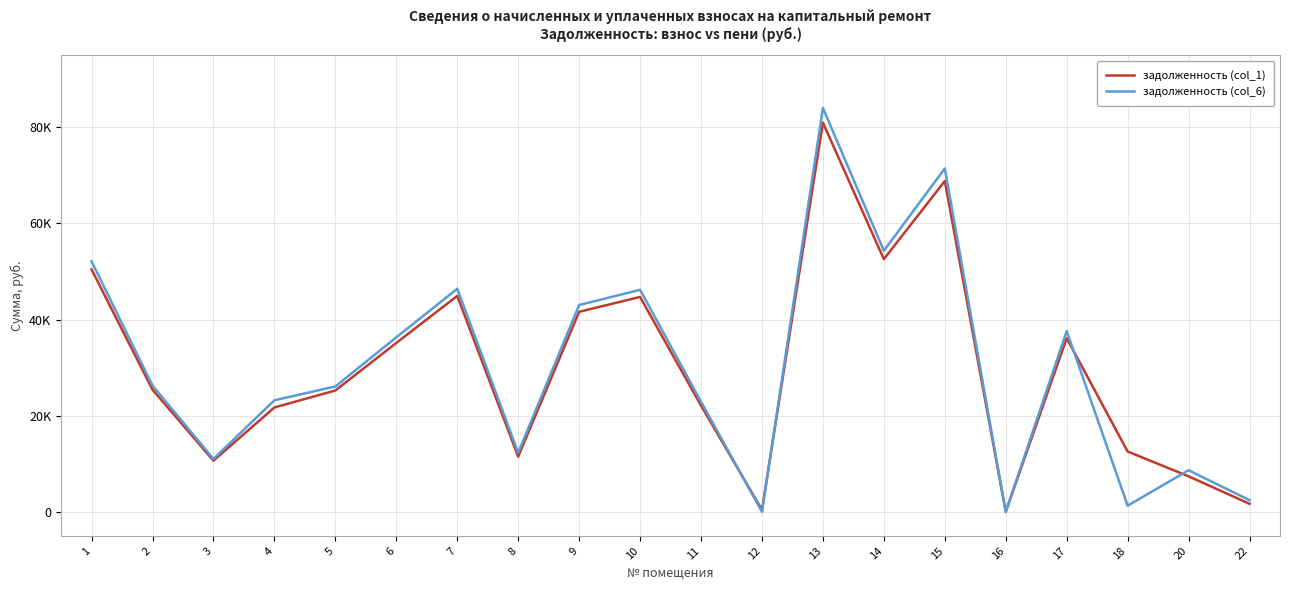

Between which two adjacent categories do задолженность (col_1) and задолженность (col_6) first intersect?

11 and 12